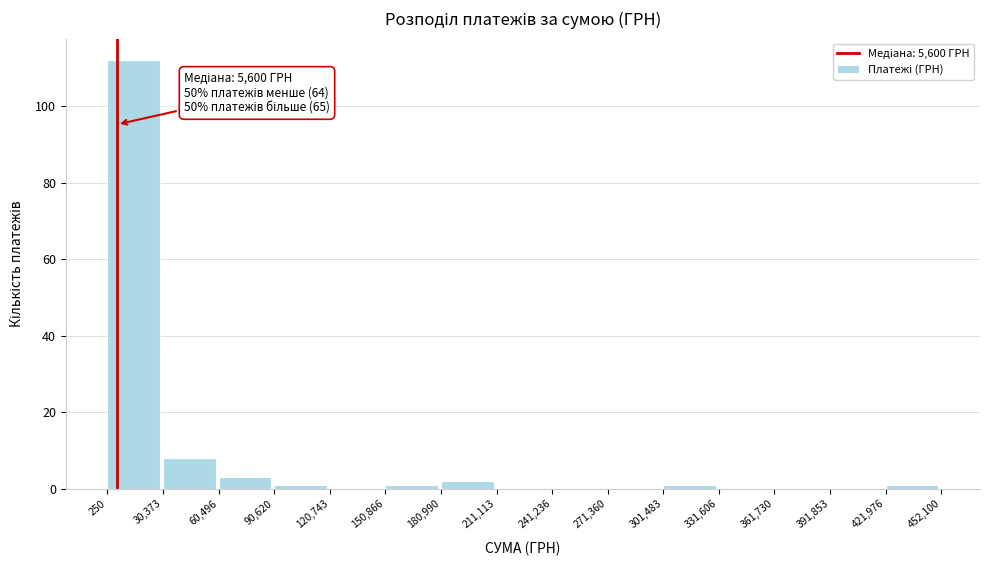

Which range on the x-axis has the tallest bar?

250 to 30,373